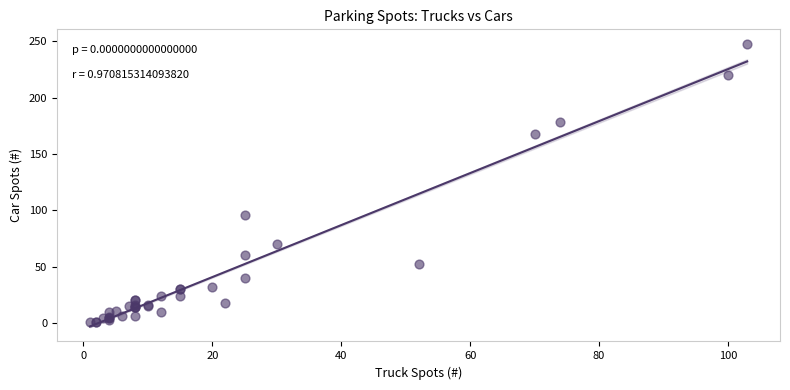

What Y value in the scatter plot is closest to 124?

96